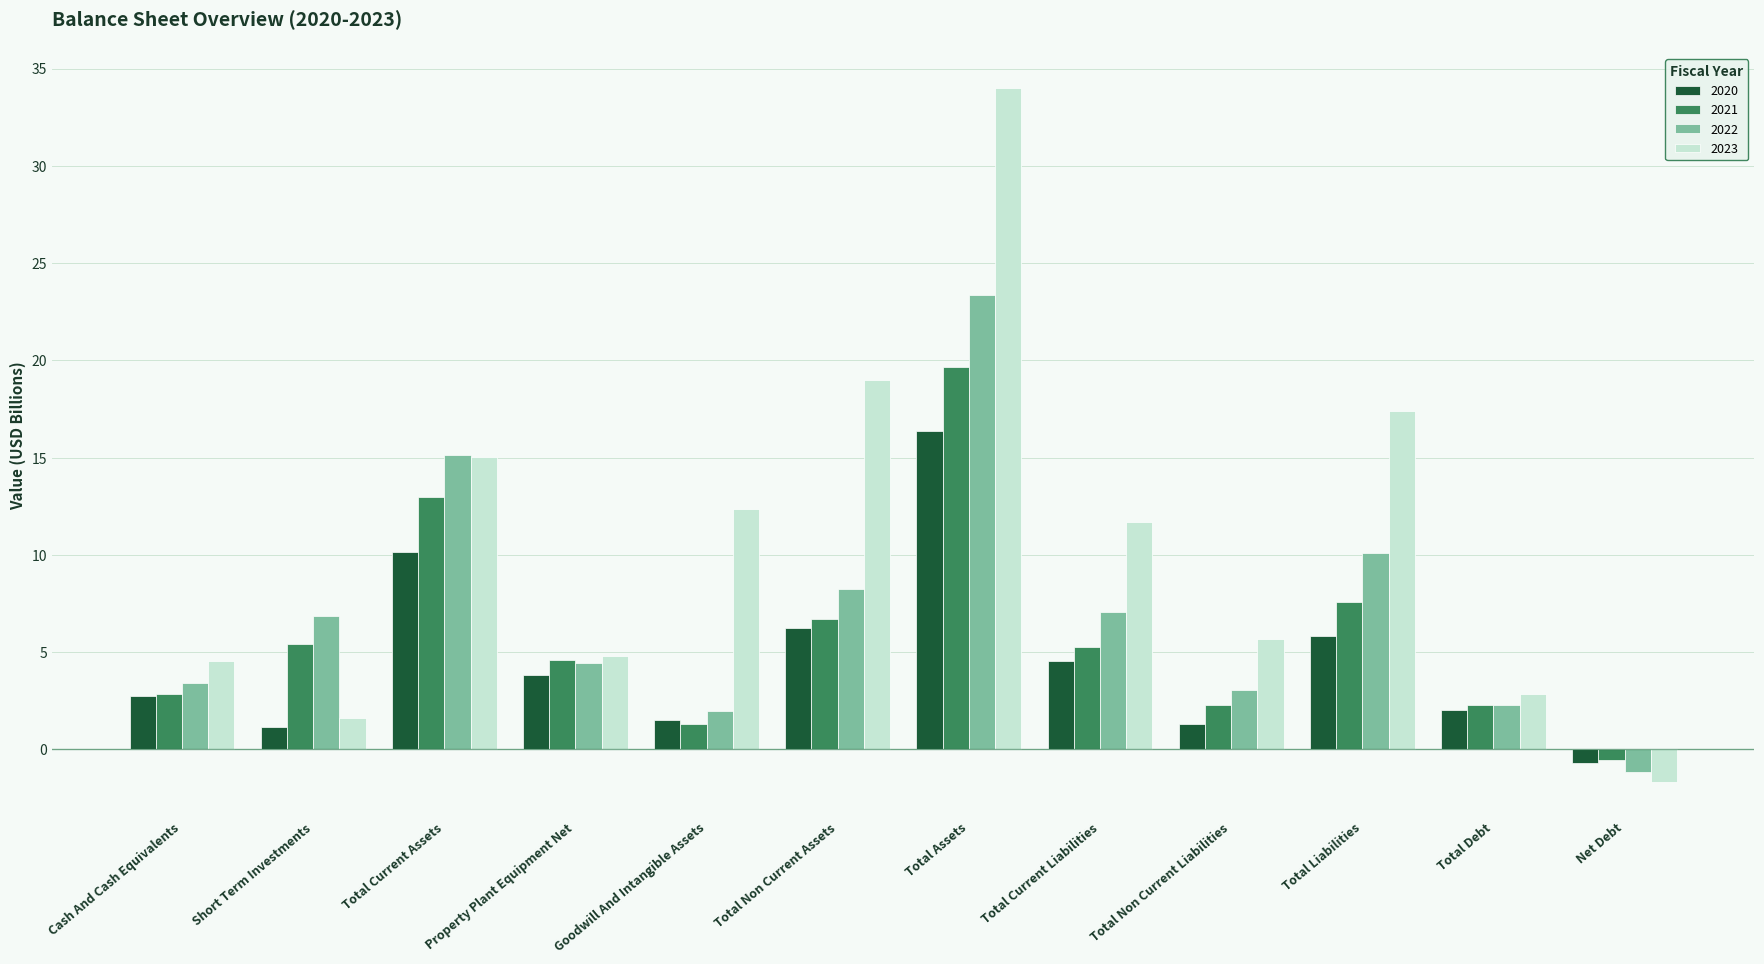

What is the difference between the maximum and minimum values in the 2022 series?

24.5